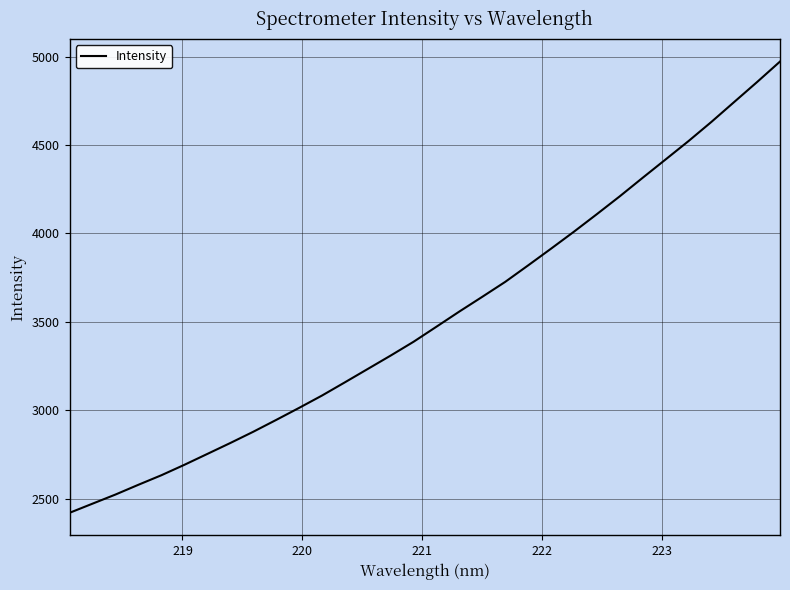

What is the difference between the maximum and minimum values?

2552.9